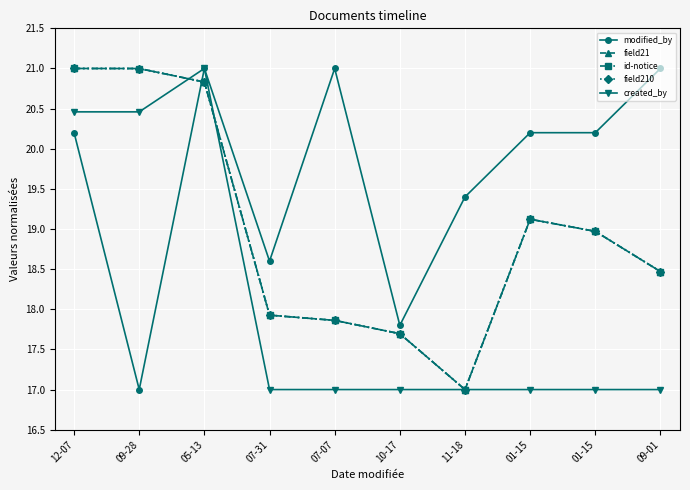

What is the minimum value for field210?

17.0